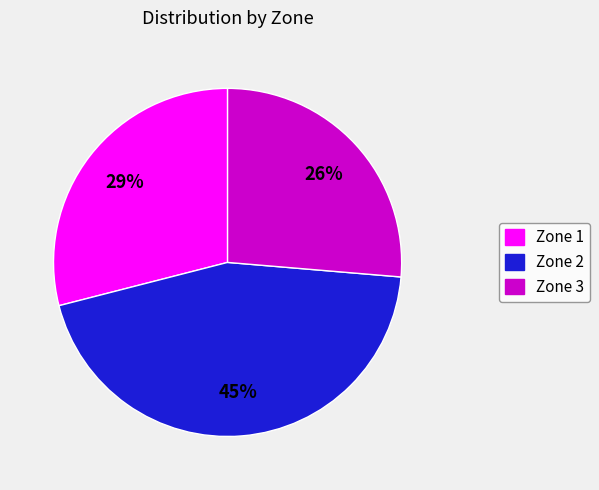

To the nearest percent, what portion does Zone 3 represent?

26%